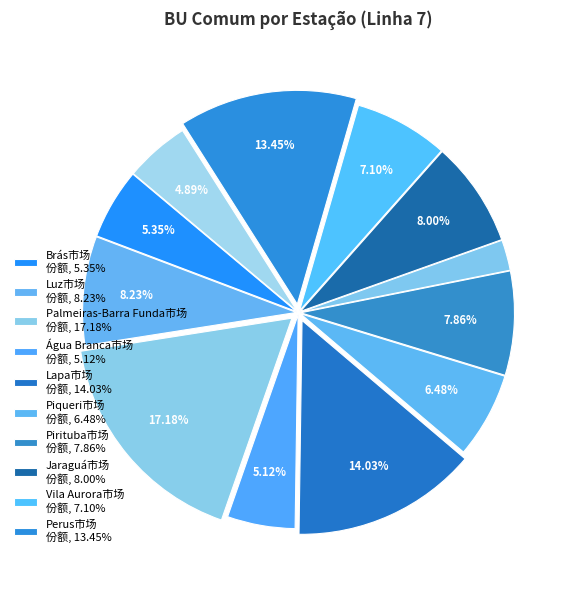

How many slices are in this pie chart?

12